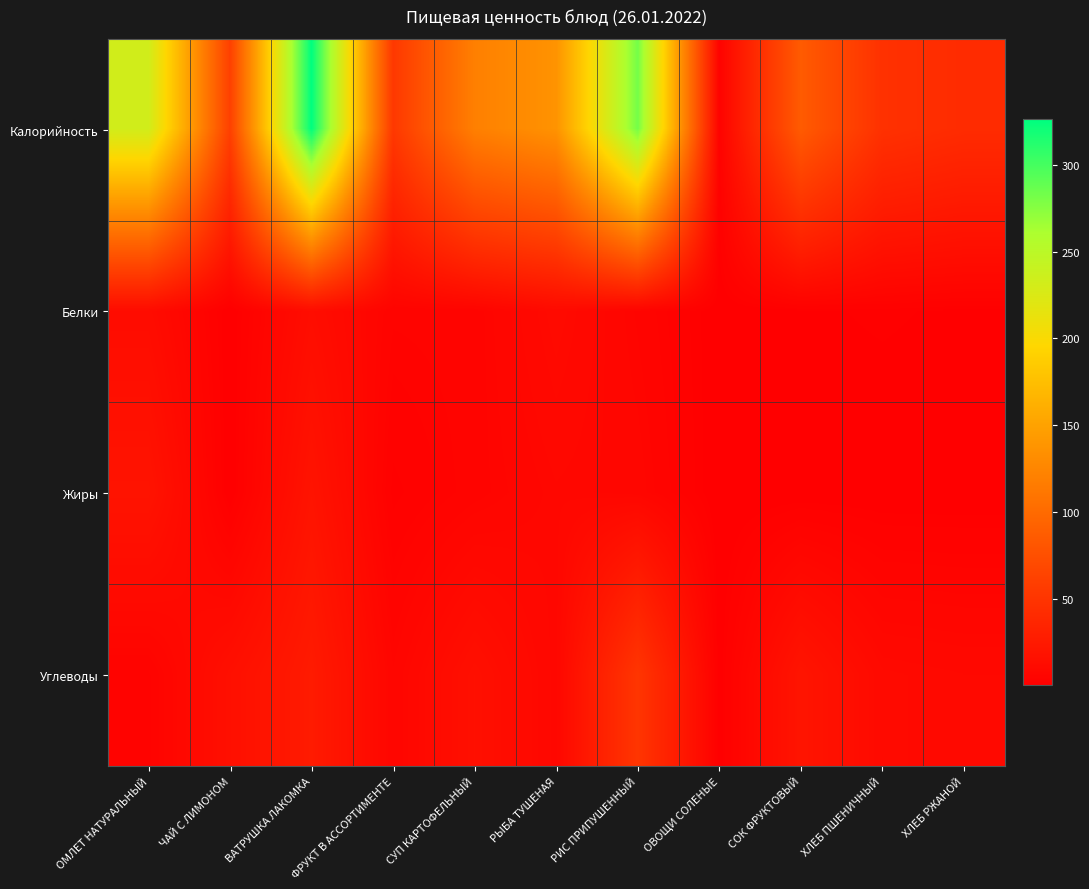

Reading left to right, transcribe all the data shown in this chart.

Калорийность: ОМЛЕТ НАТУРАЛЬНЫЙ=232.4	ЧАЙ С ЛИМОНОМ=61.0	ВАТРУШКА ЛАКОМКА=326.2	ФРУКТ В АССОРТИМЕНТЕ=53.5	СУП КАРТОФЕЛЬНЫЙ=119.7	РЫБА ТУШЕНАЯ=136.9	РИС ПРИПУШЕННЫЙ=282.1	ОВОЩИ СОЛЕНЫЕ=3.3	СОК ФРУКТОВЫЙ=85.8	ХЛЕБ ПШЕНИЧНЫЙ=46.9	ХЛЕБ РЖАНОЙ=41.6
Белки: ОМЛЕТ НАТУРАЛЬНЫЙ=11.9	ЧАЙ С ЛИМОНОМ=0.1	ВАТРУШКА ЛАКОМКА=13.0	ФРУКТ В АССОРТИМЕНТЕ=4.1	СУП КАРТОФЕЛЬНЫЙ=4.4	РЫБА ТУШЕНАЯ=10.3	РИС ПРИПУШЕННЫЙ=4.9	ОВОЩИ СОЛЕНЫЕ=0.2	СОК ФРУКТОВЫЙ=1.0	ХЛЕБ ПШЕНИЧНЫЙ=1.5	ХЛЕБ РЖАНОЙ=1.0
Жиры: ОМЛЕТ НАТУРАЛЬНЫЙ=18.9	ЧАЙ С ЛИМОНОМ=0.0	ВАТРУШКА ЛАКОМКА=19.0	ФРУКТ В АССОРТИМЕНТЕ=1.5	СУП КАРТОФЕЛЬНЫЙ=4.5	РЫБА ТУШЕНАЯ=7.5	РИС ПРИПУШЕННЫЙ=6.5	ОВОЩИ СОЛЕНЫЕ=0.0	СОК ФРУКТОВЫЙ=0.2	ХЛЕБ ПШЕНИЧНЫЙ=0.2	ХЛЕБ РЖАНОЙ=0.2
Углеводы: ОМЛЕТ НАТУРАЛЬНЫЙ=3.5	ЧАЙ С ЛИМОНОМ=15.2	ВАТРУШКА ЛАКОМКА=25.8	ФРУКТ В АССОРТИМЕНТЕ=5.9	СУП КАРТОФЕЛЬНЫЙ=15.4	РЫБА ТУШЕНАЯ=7.1	РИС ПРИПУШЕННЫЙ=51.1	ОВОЩИ СОЛЕНЫЕ=0.5	СОК ФРУКТОВЫЙ=20.0	ХЛЕБ ПШЕНИЧНЫЙ=9.8	ХЛЕБ РЖАНОЙ=9.0